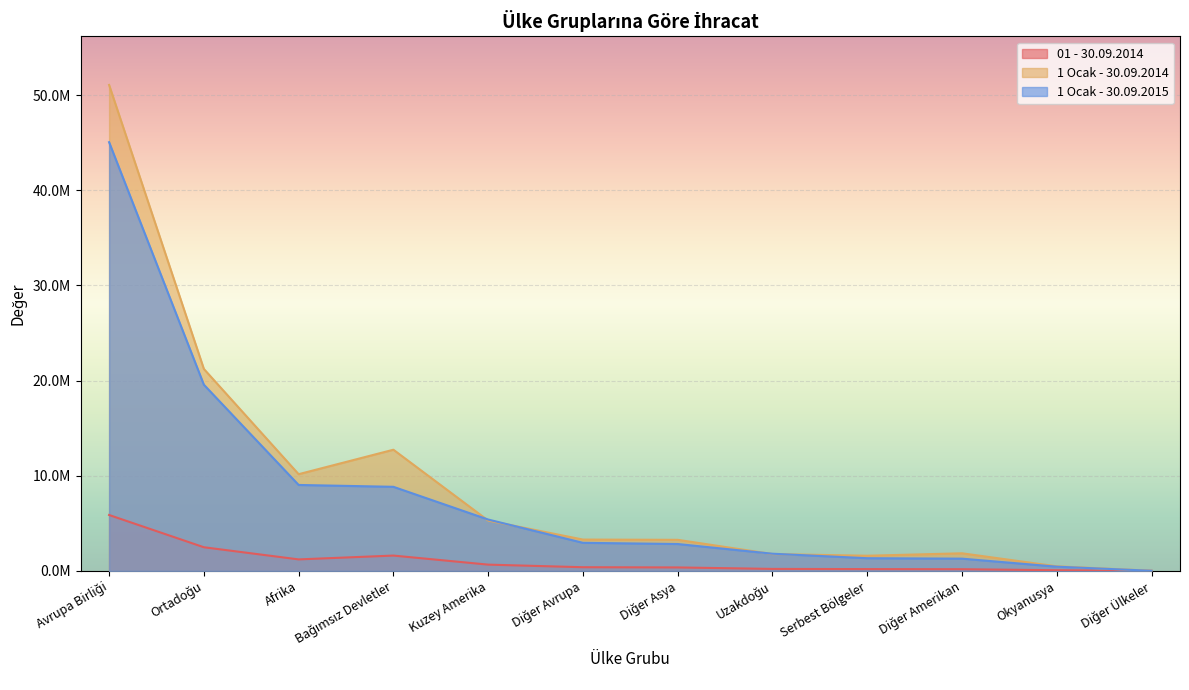

True or false: 01 - 30.09.2014 and 1 Ocak - 30.09.2014 intersect in this chart.

False